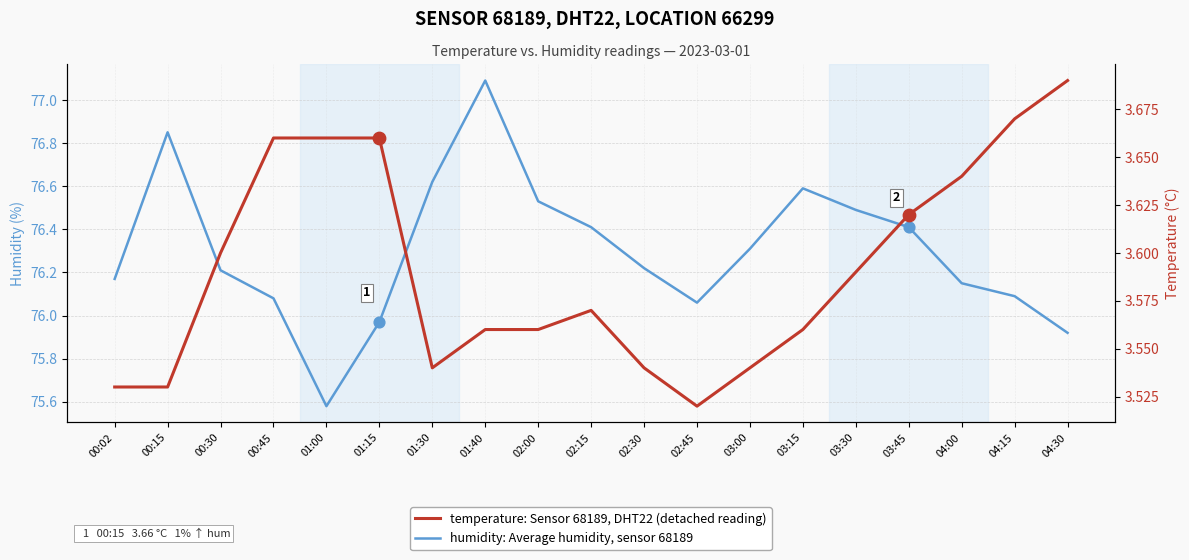

Which series reaches the minimum Y coordinate?

temperature: Sensor 68189, DHT22 (detached reading)